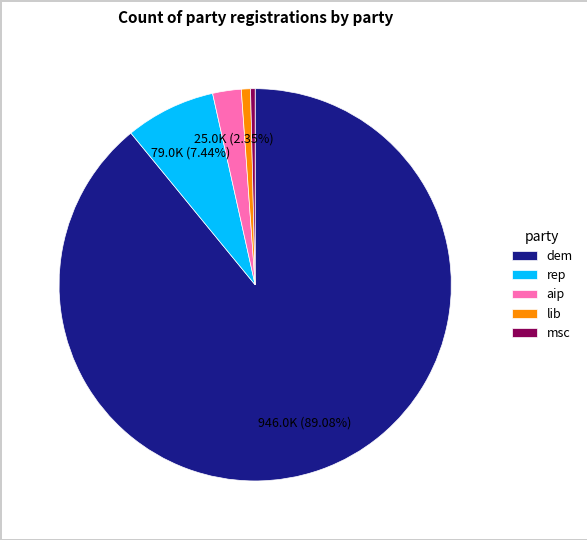

How many segments does this pie chart have?

5